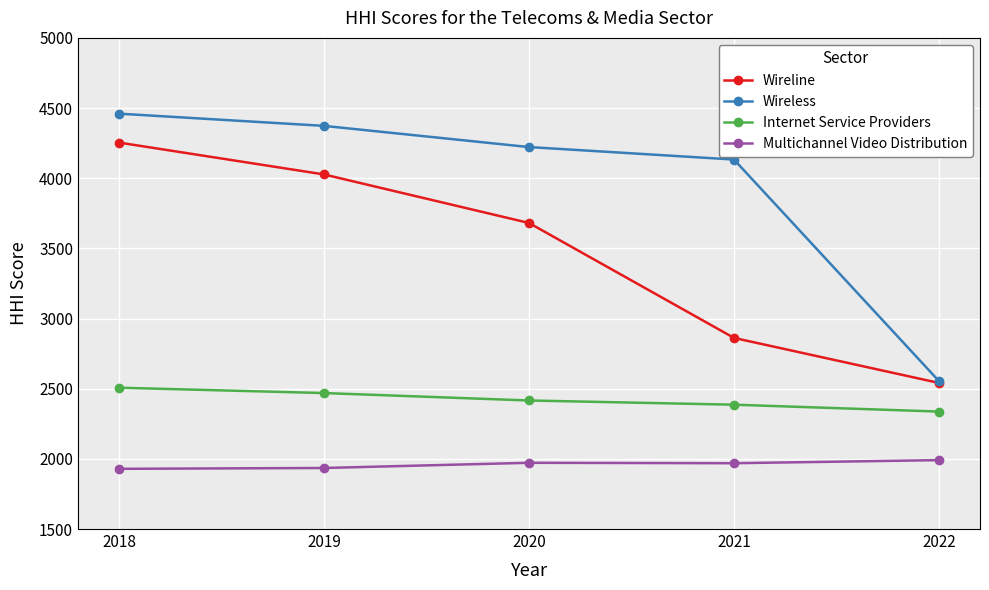

Rank the series by their maximum value, from highest to lowest.

Wireless, Wireline, Internet Service Providers, Multichannel Video Distribution